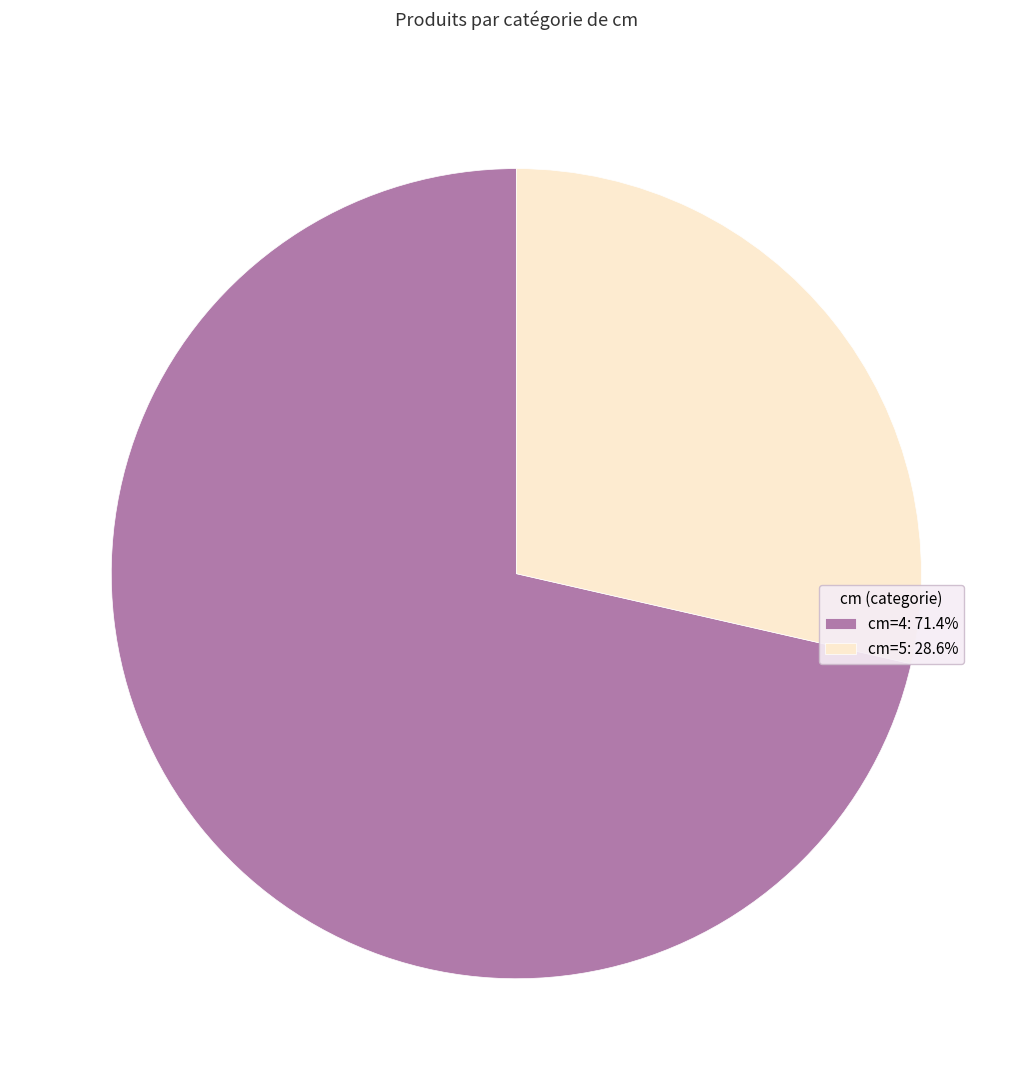

Do cm=5: 28.6% and cm=4: 71.4% together represent more than half of the pie?

Yes